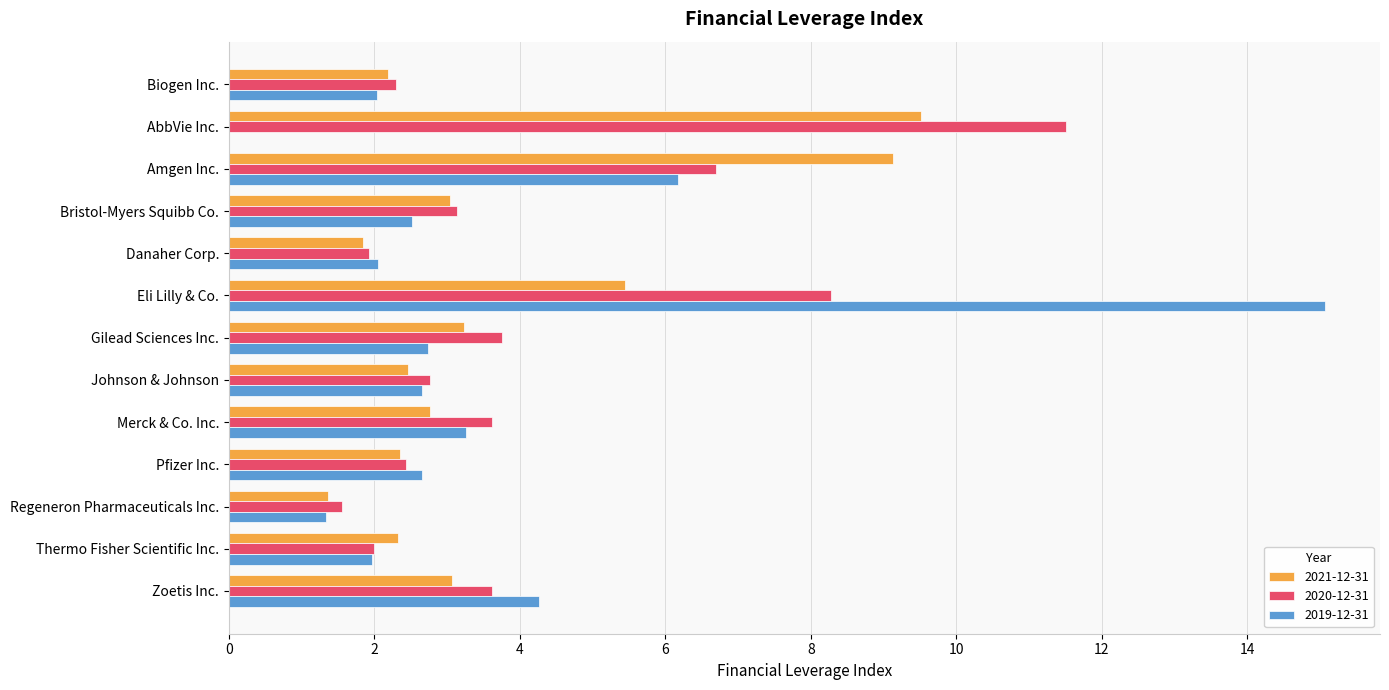

Which series changed the most between Gilead Sciences Inc. and Thermo Fisher Scientific Inc.?

2020-12-31